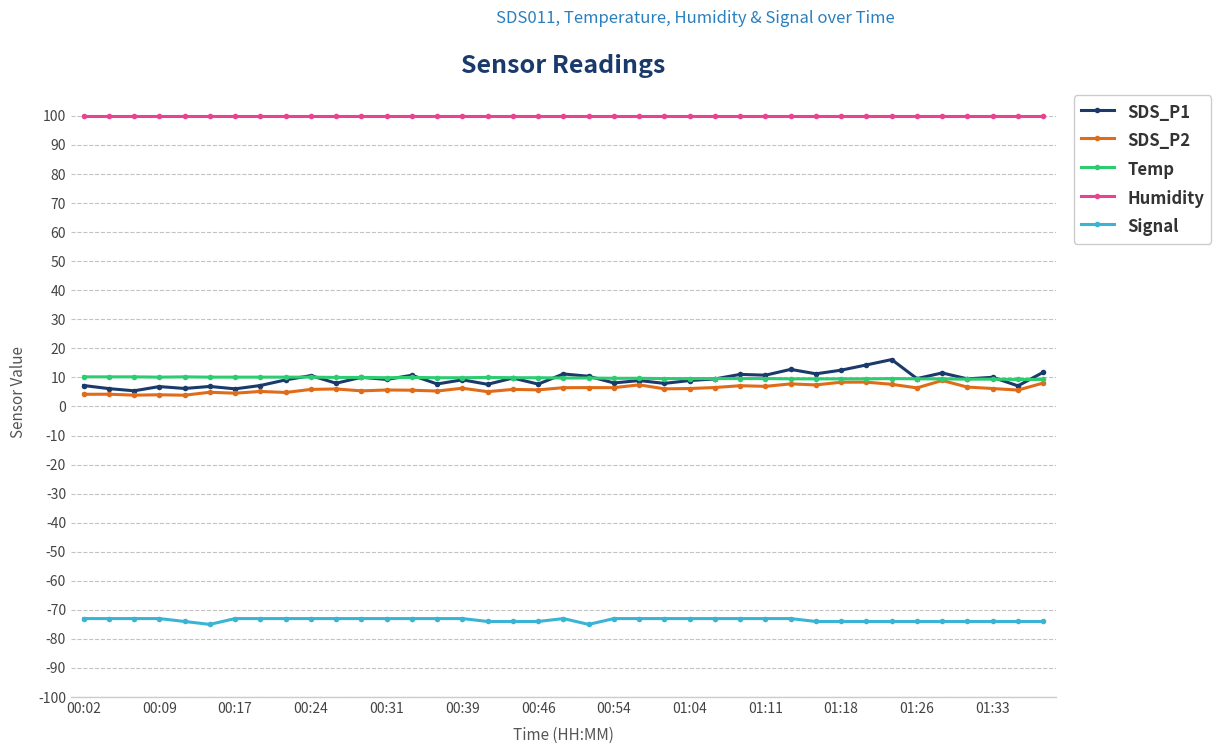

What is the value of the SDS_P1 point at the 28th from the left?

10.8